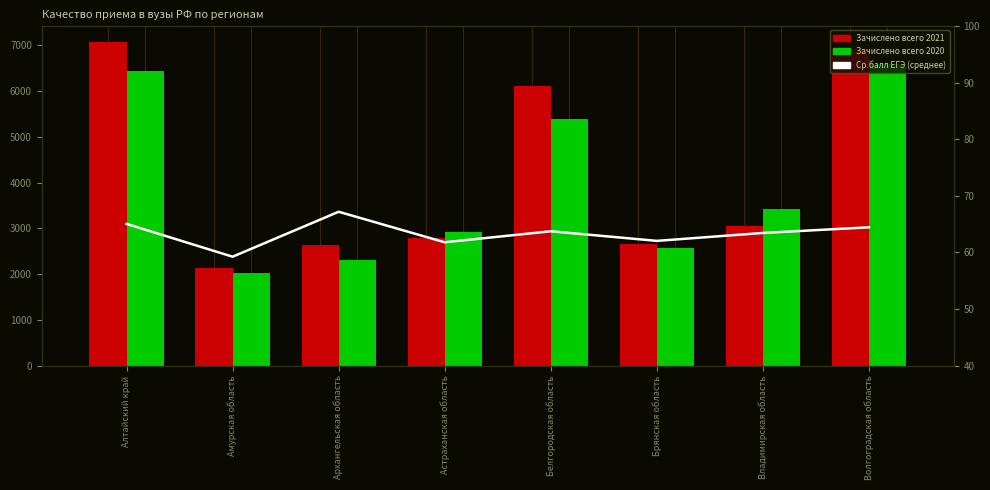

What is the difference between the maximum and minimum values in the Ср.балл ЕГЭ (среднее) series?

8.0